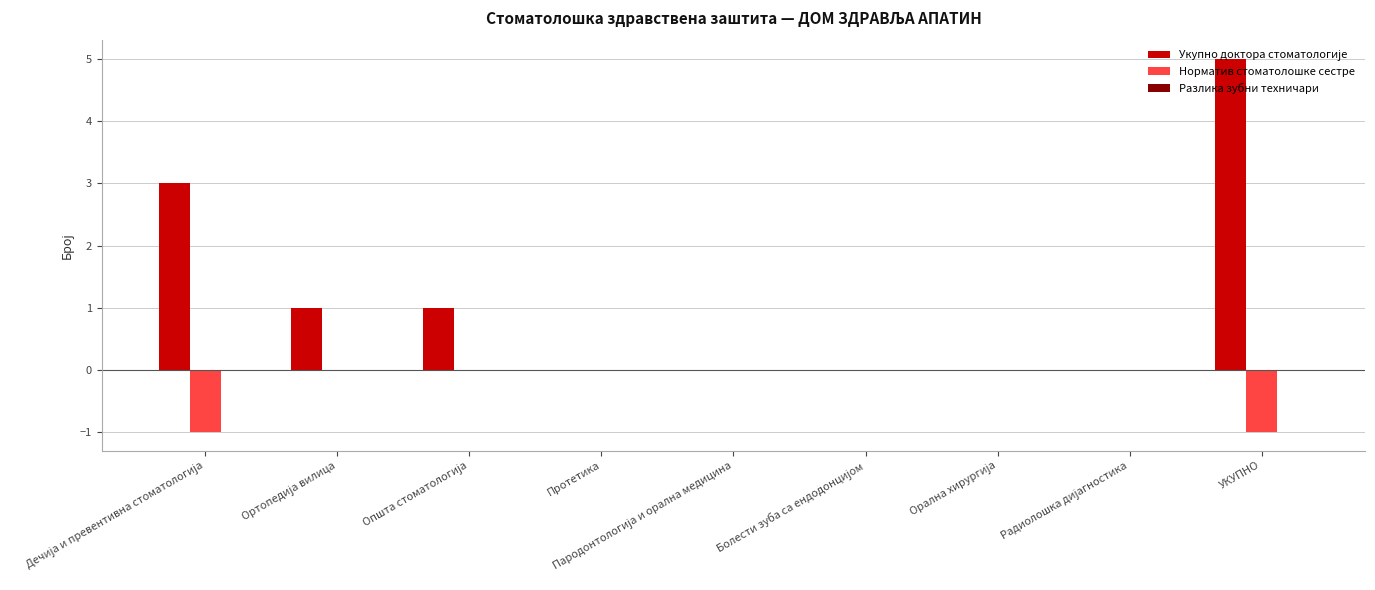

At which category is the sum across all series the highest?

УКУПНО